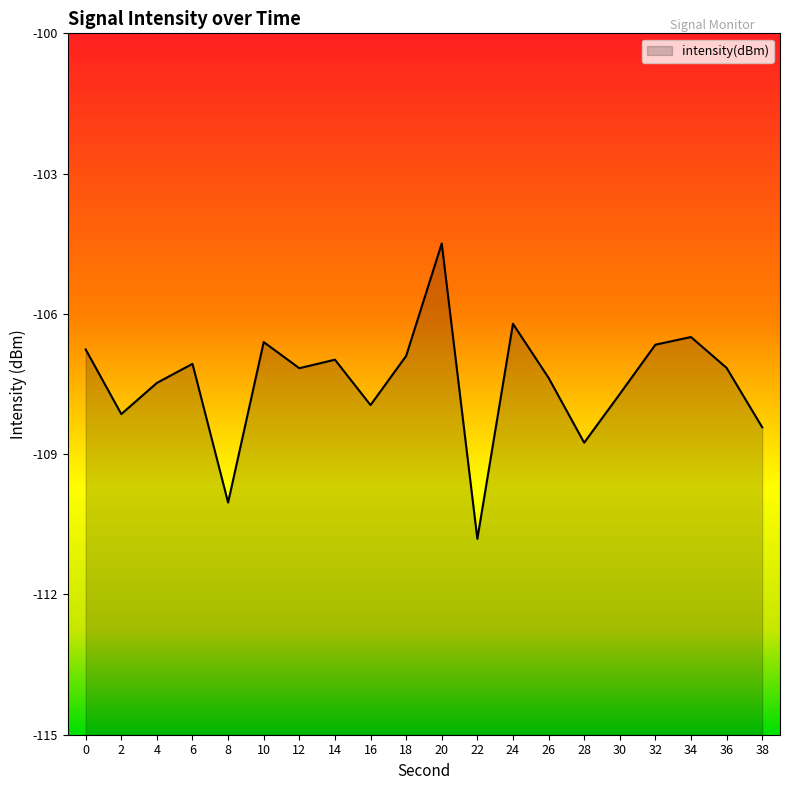

What is the value of the 5th point from the left?

-110.0